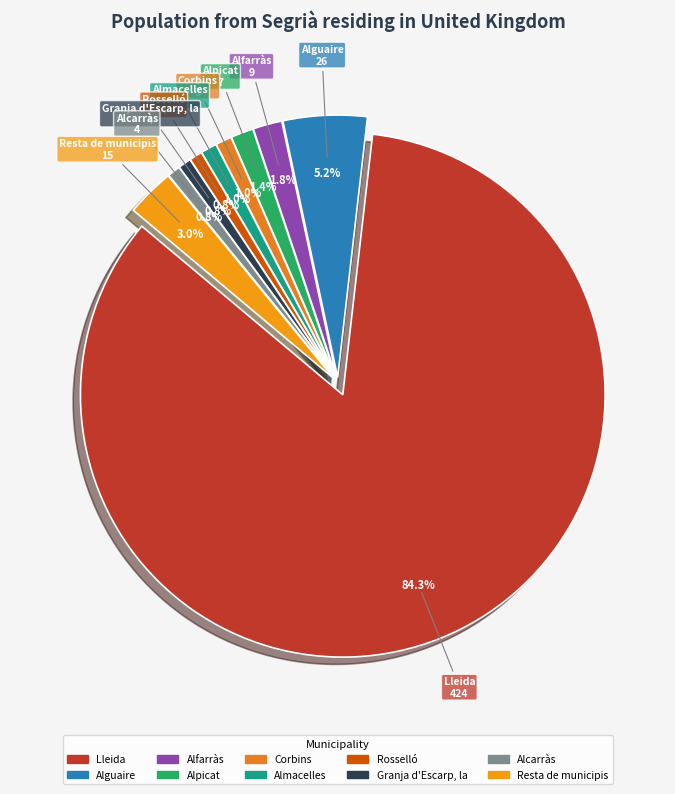

To the nearest percent, what percentage of the pie is Corbins?

1%